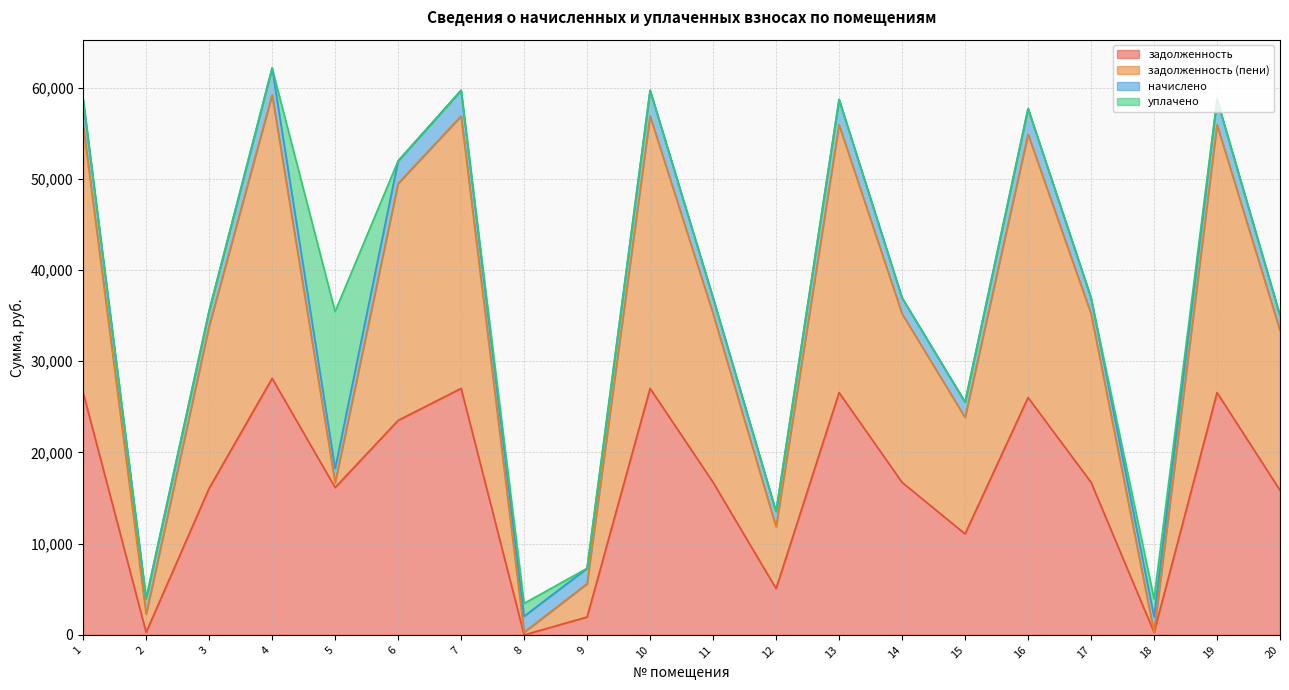

What is the value of the задолженность point at the 17th from the left?

16729.3